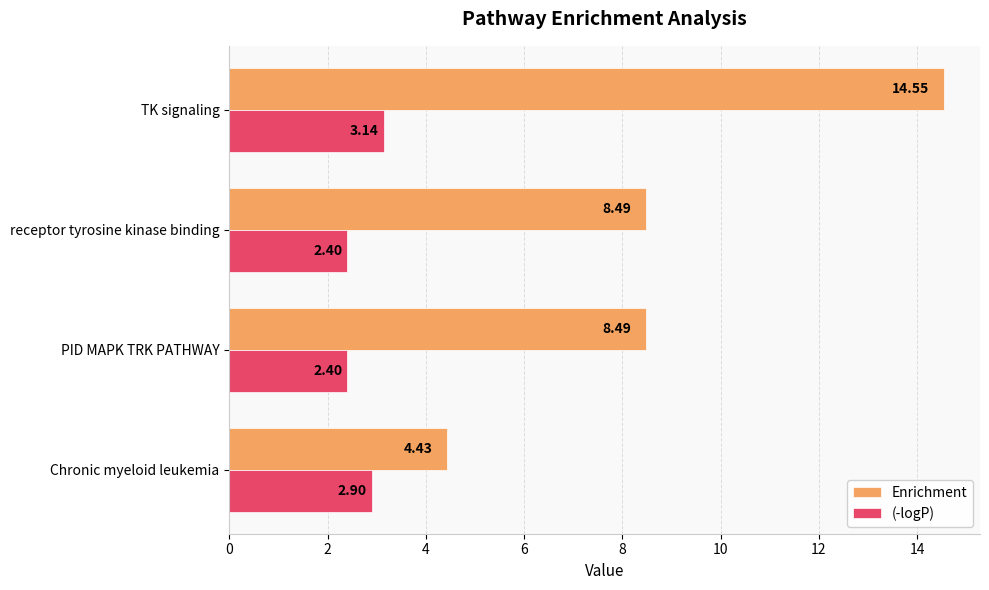

Which series has the widest spread of values?

Enrichment